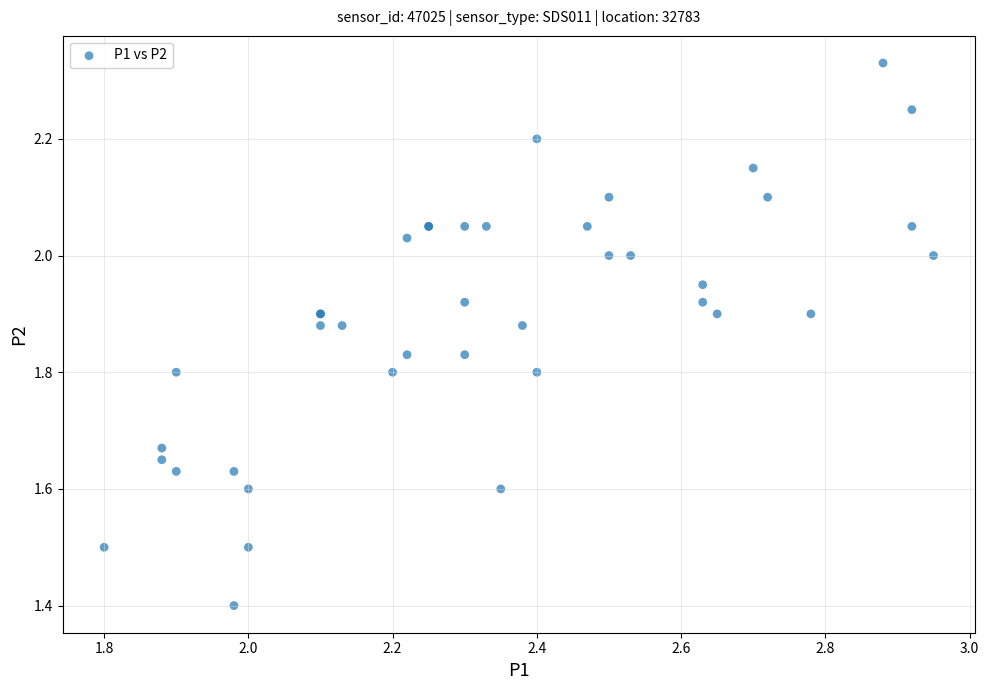

What Y value in the scatter plot is closest to 1?

1.4